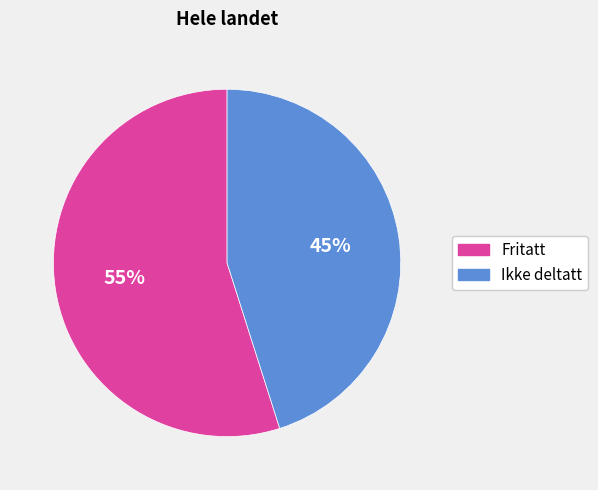

Is the sum of Fritatt and Ikke deltatt greater than half?

Yes